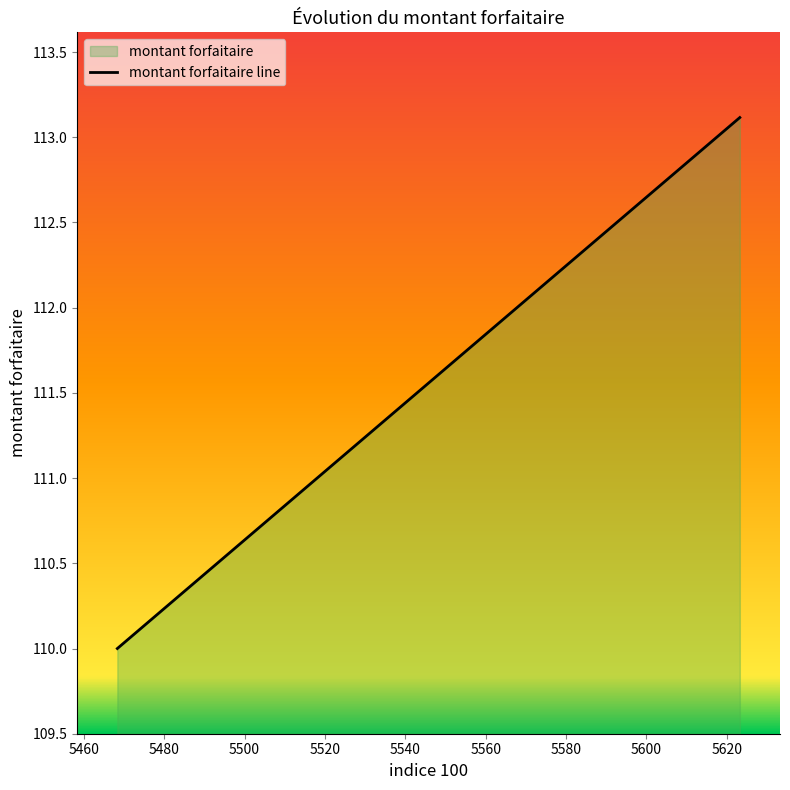

What is the difference between the second highest and minimum values?

2.4